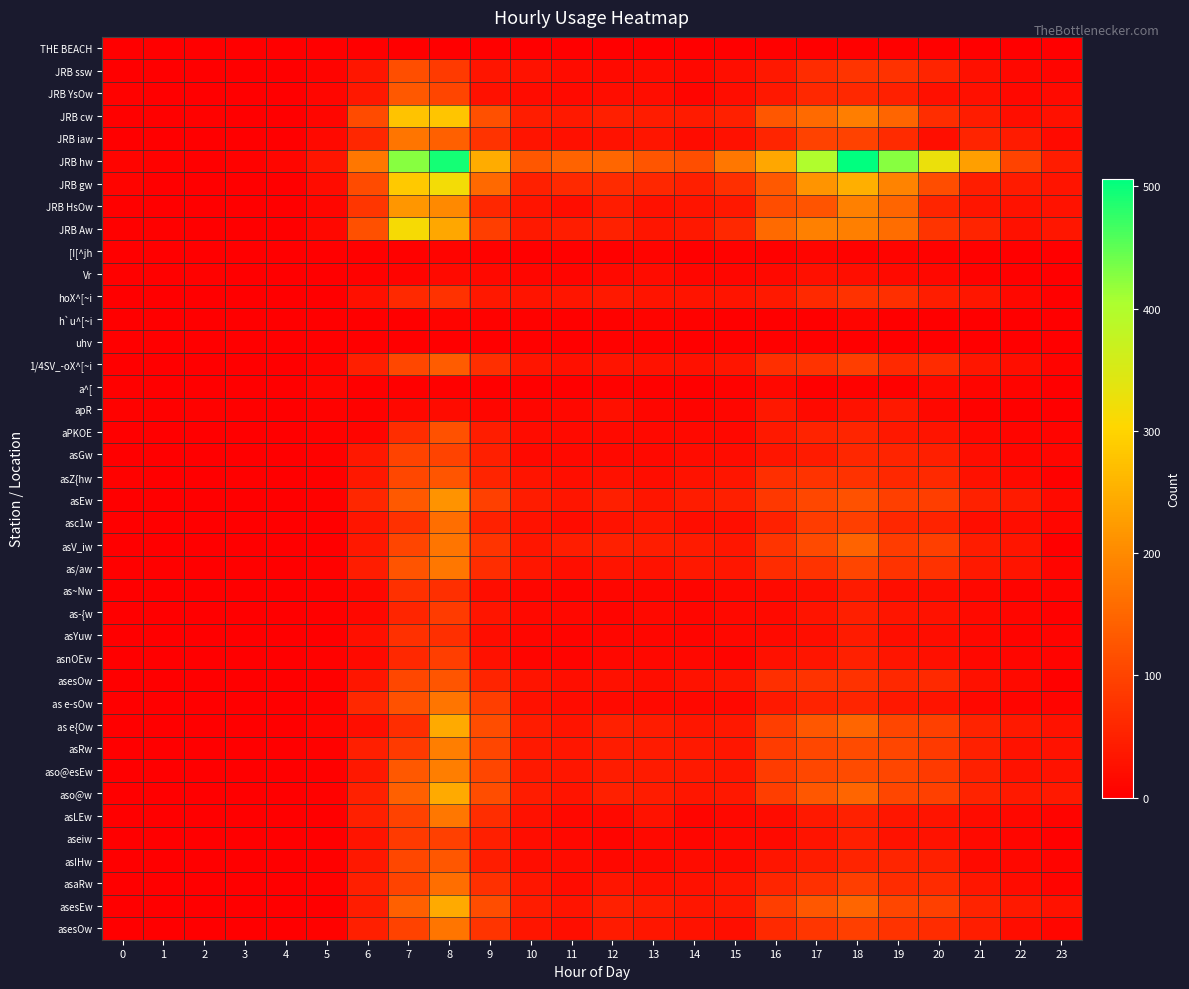

What is the total value across all series at 7?

4366